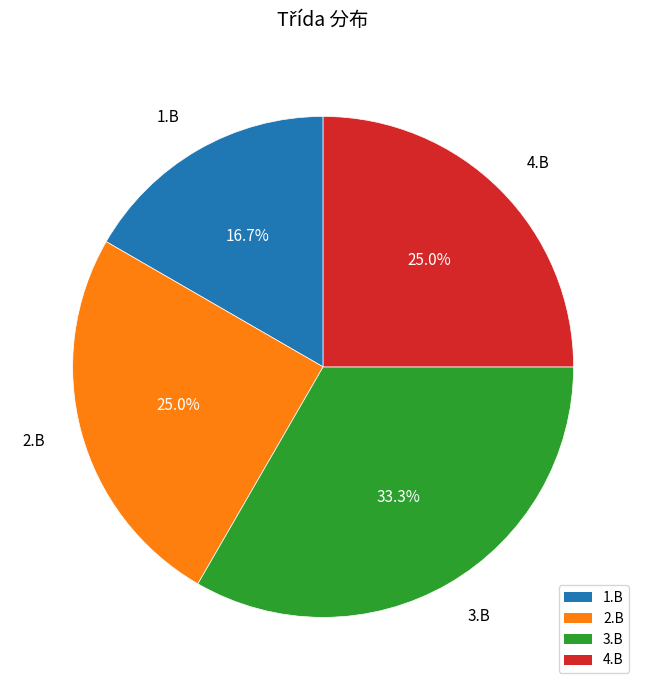

How much of the chart is everything except 1.B?

83.3%